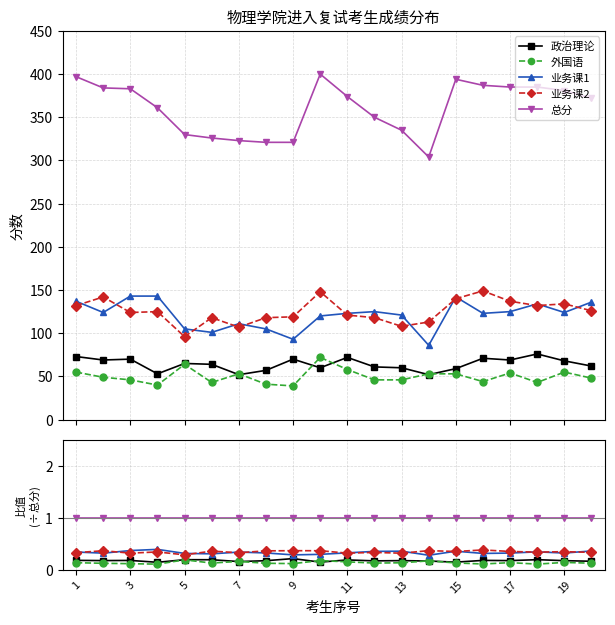

True or false: 总分 and 业务课2 intersect in this chart.

False